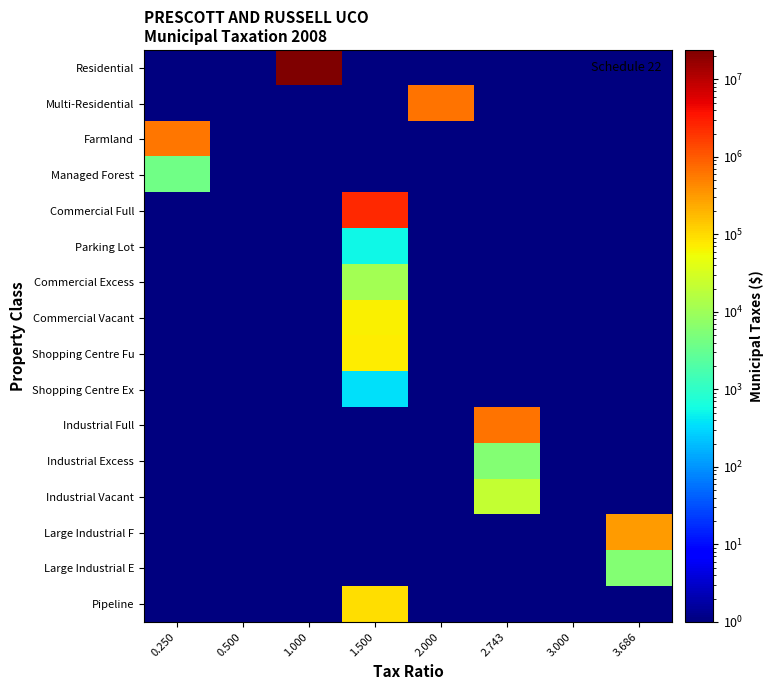

Which label corresponds to the largest value in the chart?

1.000